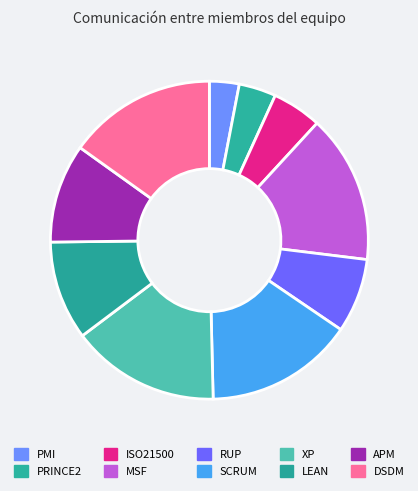

How many slices are in this pie chart?

10